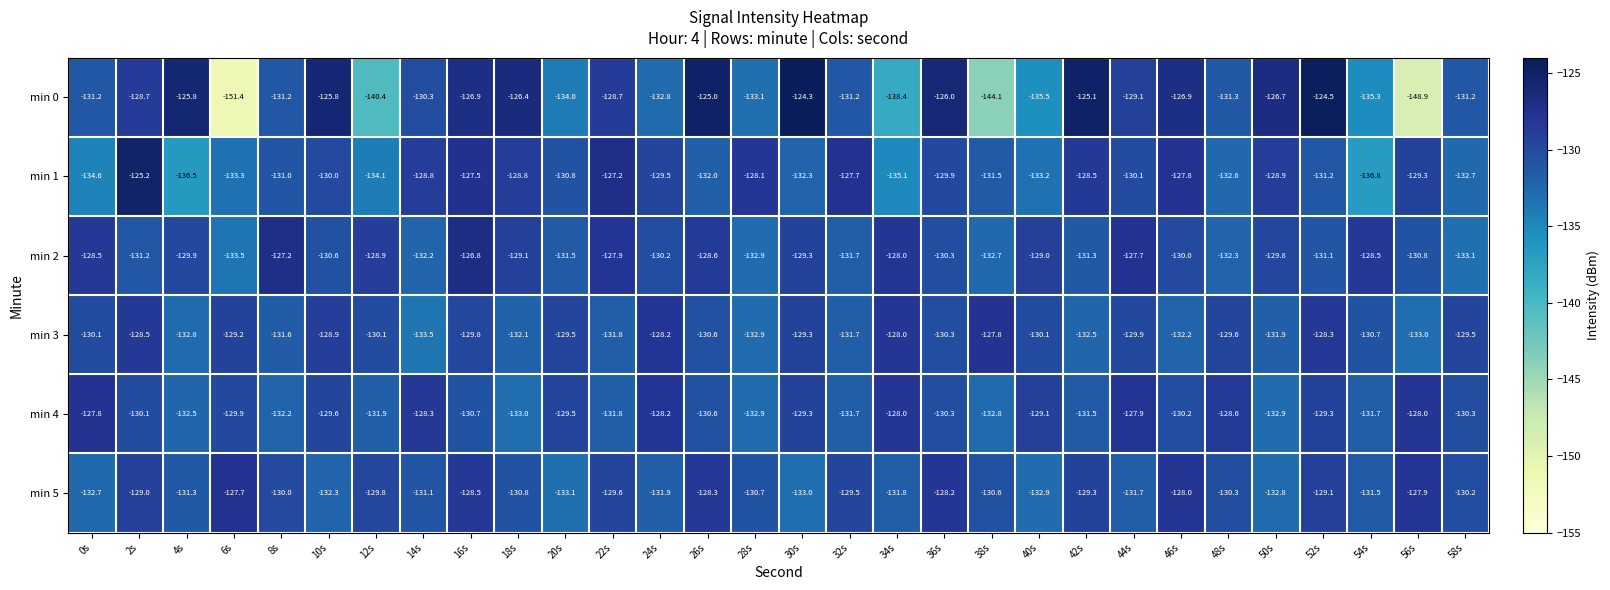

Is it true that min 2 equals -41.7 at 4s?

False